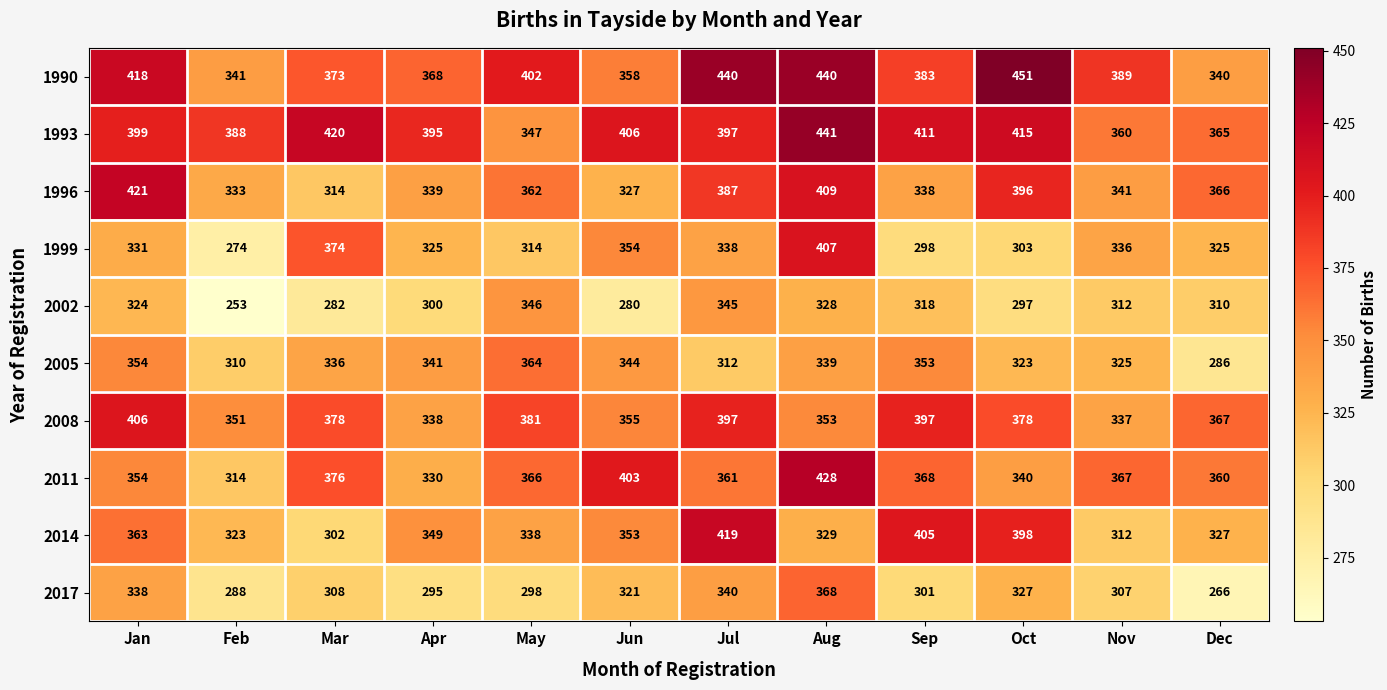

At which category does the chart reach its minimum across all series?

Feb